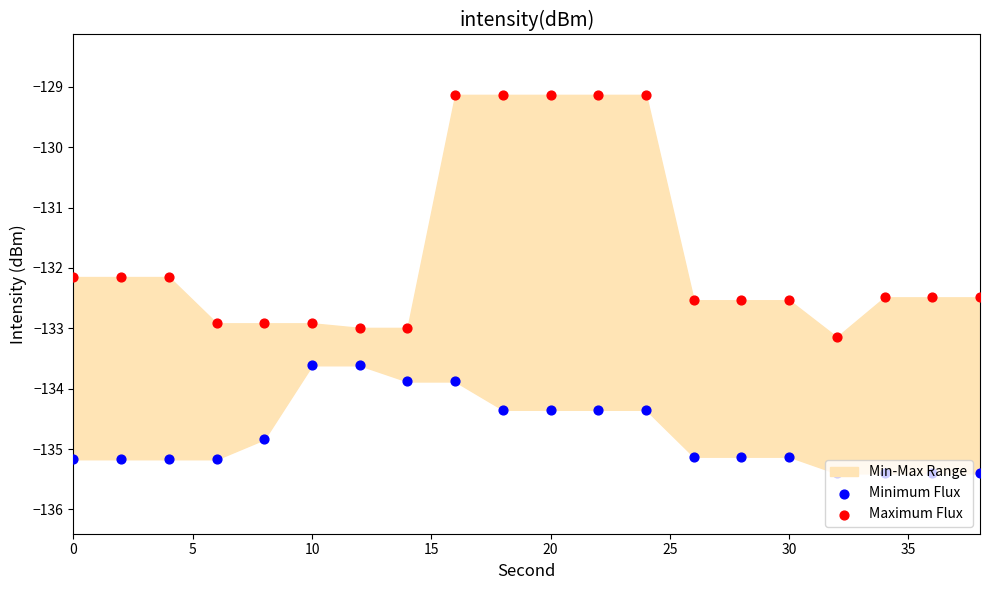

Which series reaches the maximum Y coordinate?

Maximum Flux